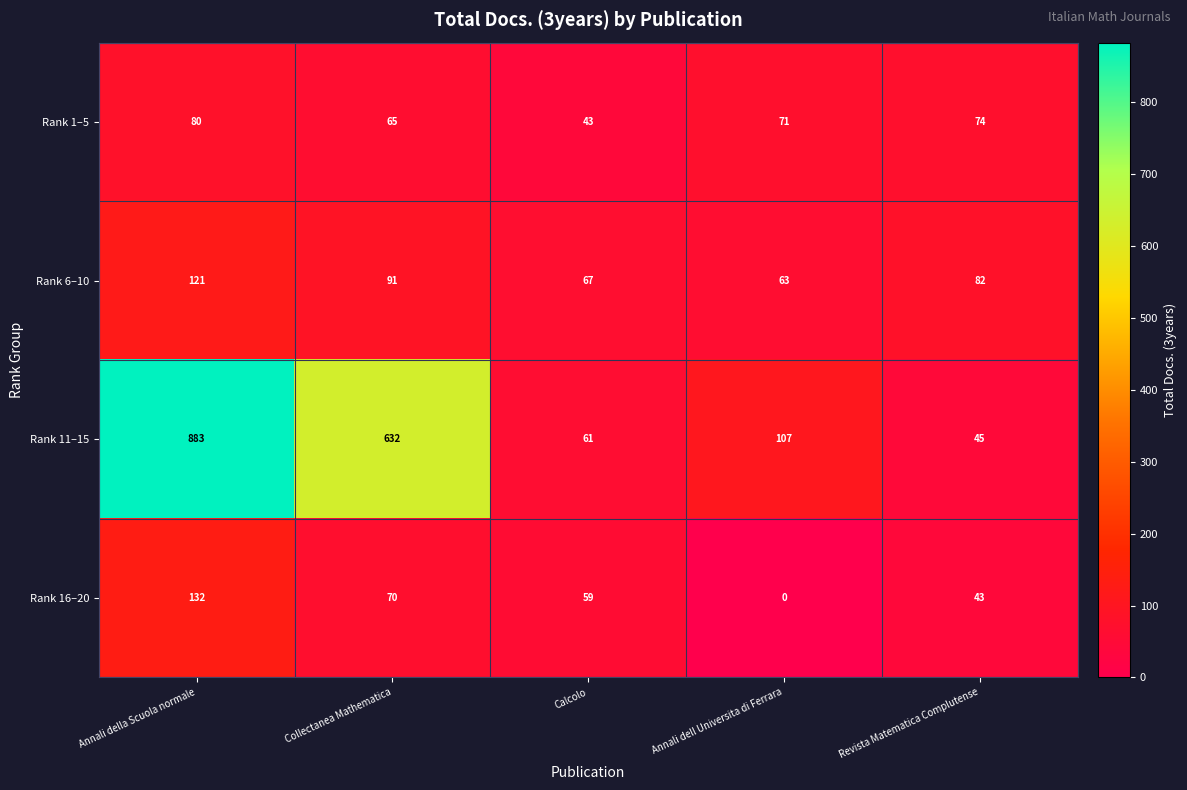

At which category does the chart reach its peak across all series?

Annali della Scuola normale